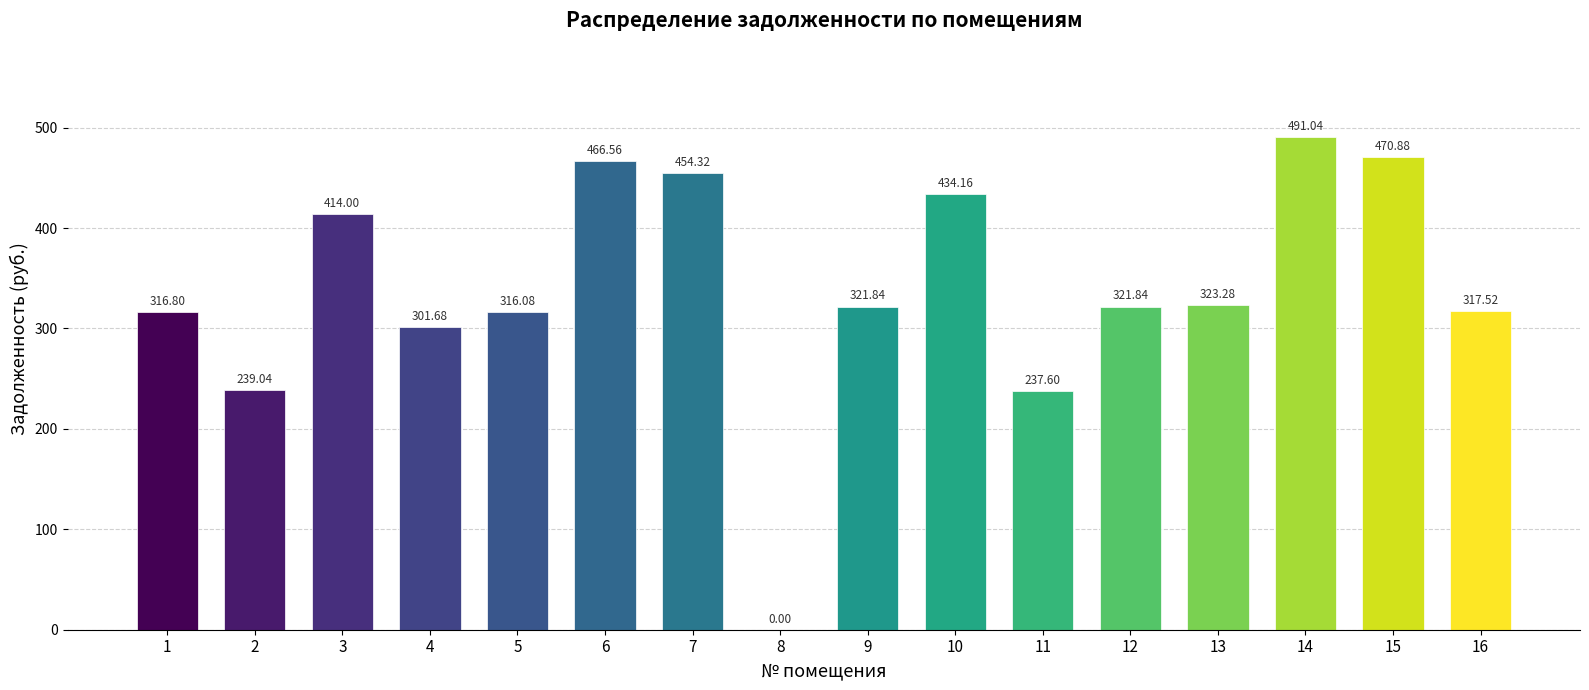

What is the sum of the values at 1 and 9?

638.6